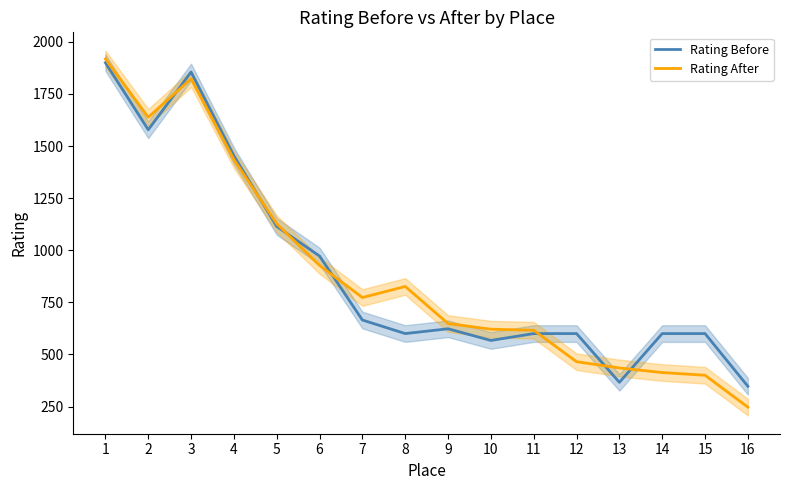

What is the sum of all Rating Before values?

14440